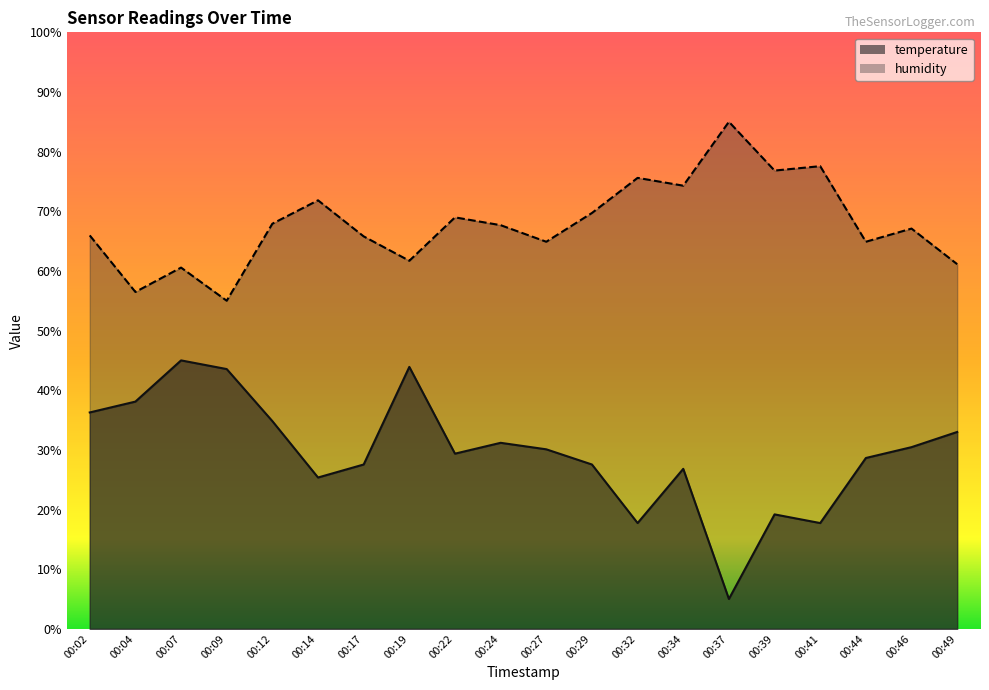

Which series has the widest spread of values?

temperature